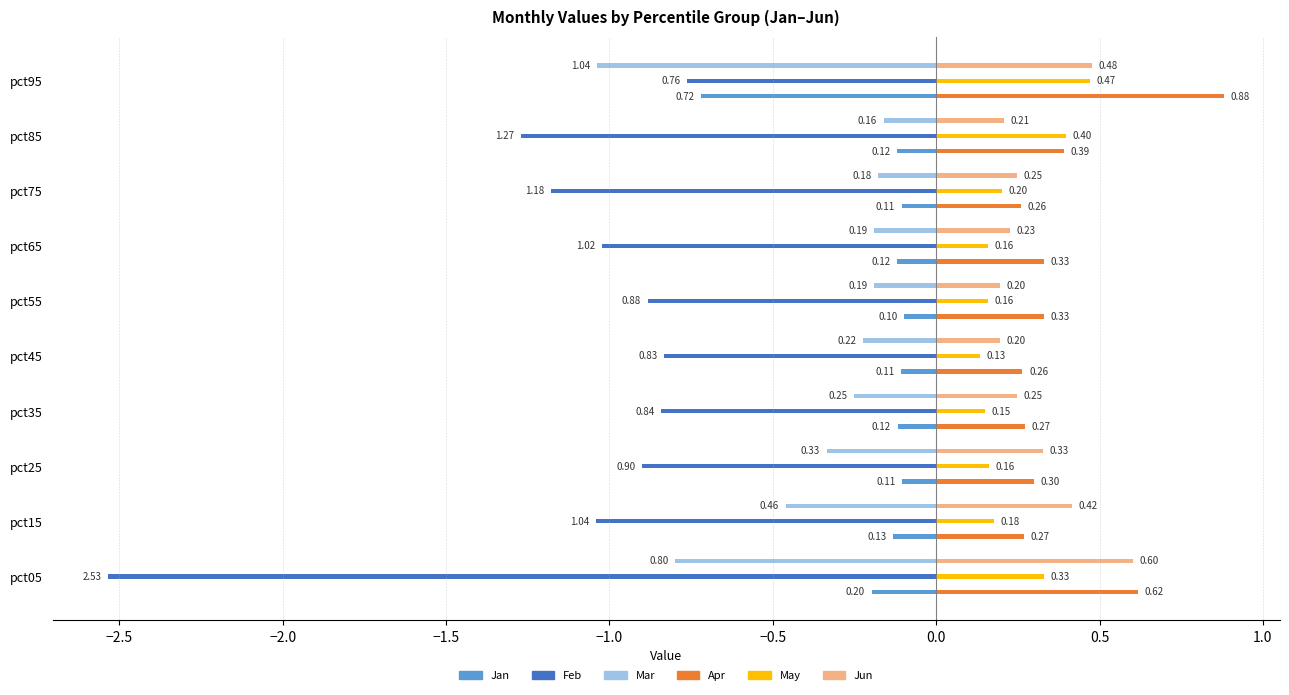

What is the average value of the Apr series?

0.4